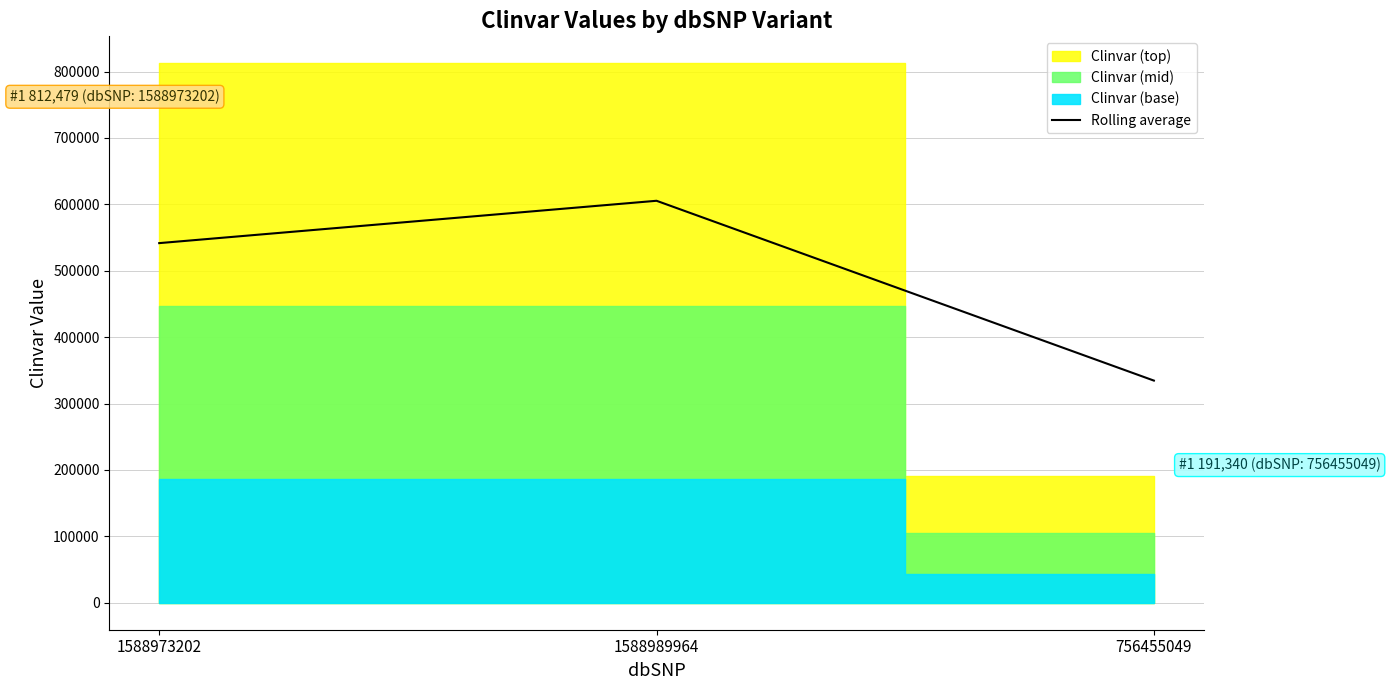

Does the chart display data point markers on the line(s)?

No